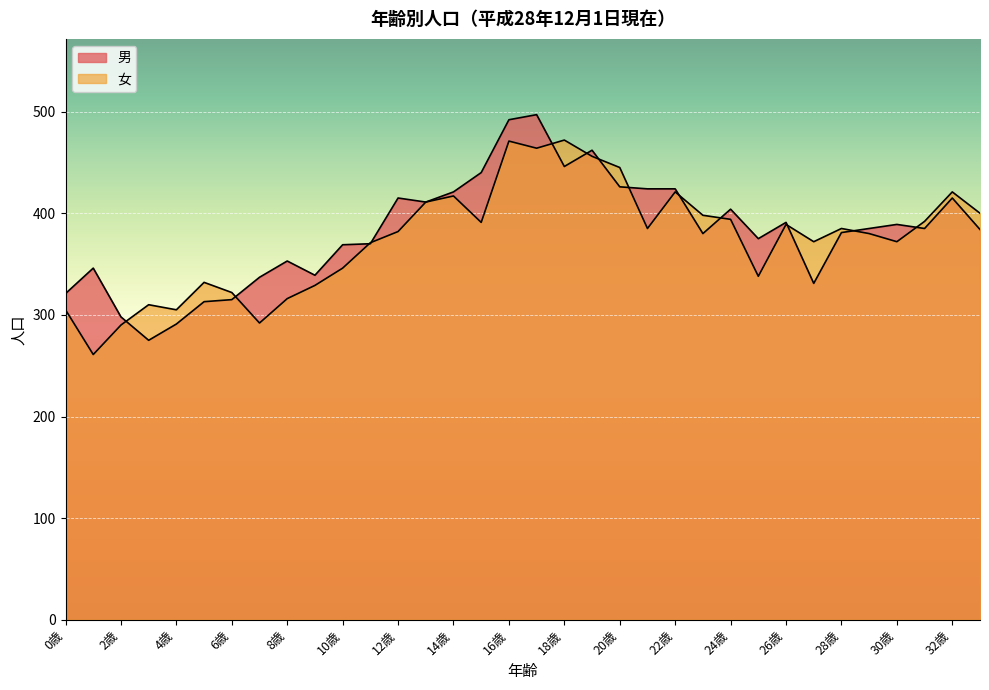

Which series has the widest spread of values?

男